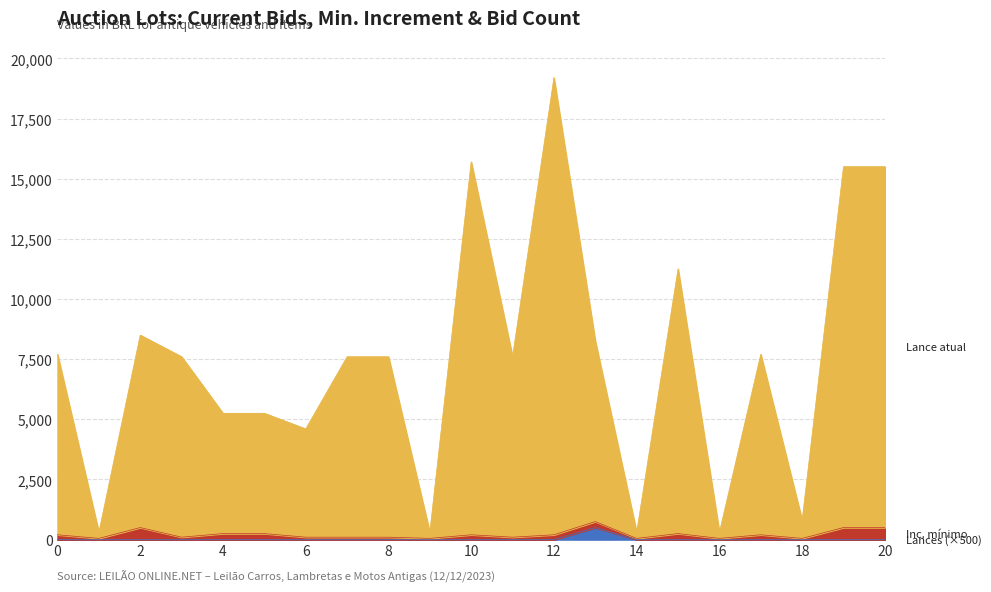

At which category is the sum across all series the highest?

12